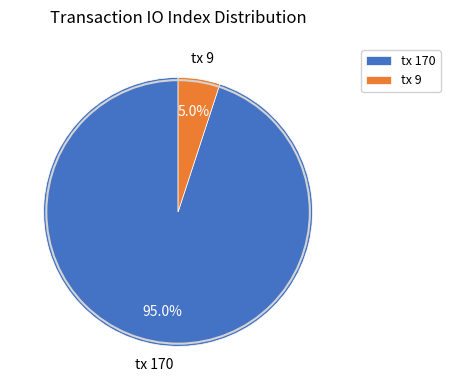

Which has a higher value, tx 170 or tx 9?

tx 170